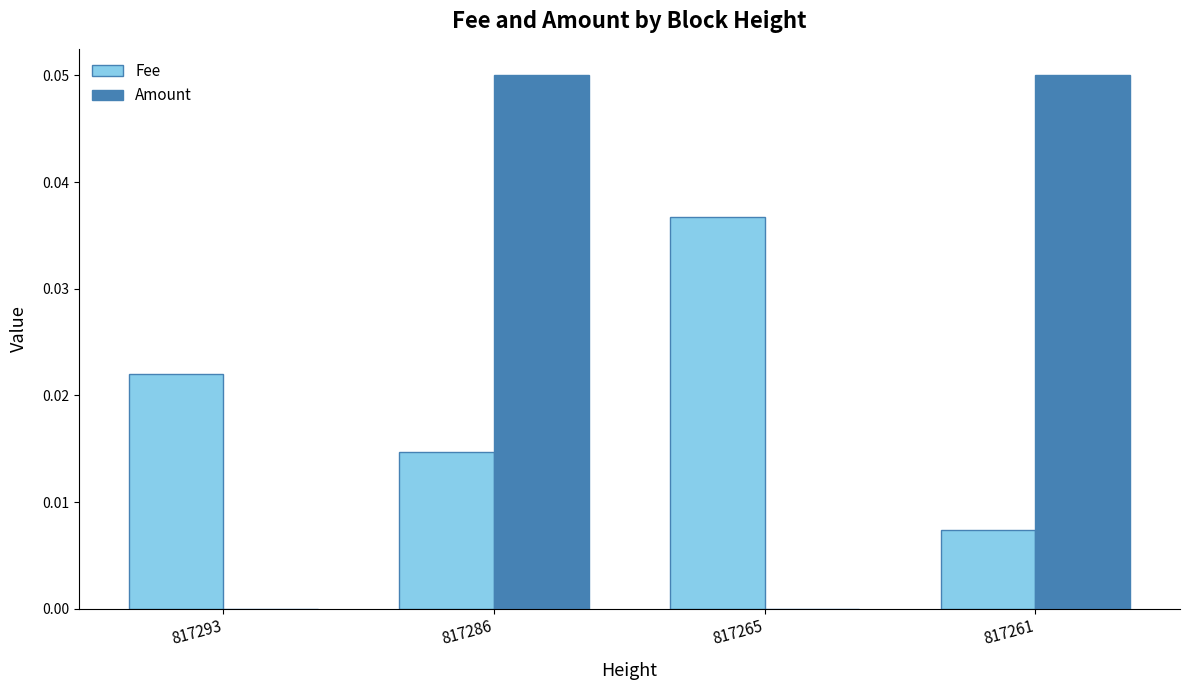

Which series has the largest total across all categories?

Amount